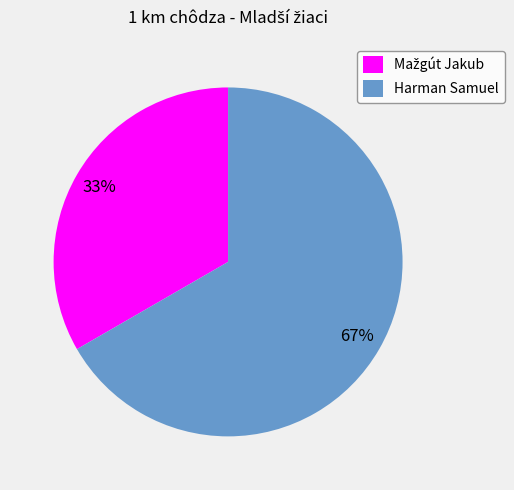

To the nearest percent, what is the average slice percentage?

50%